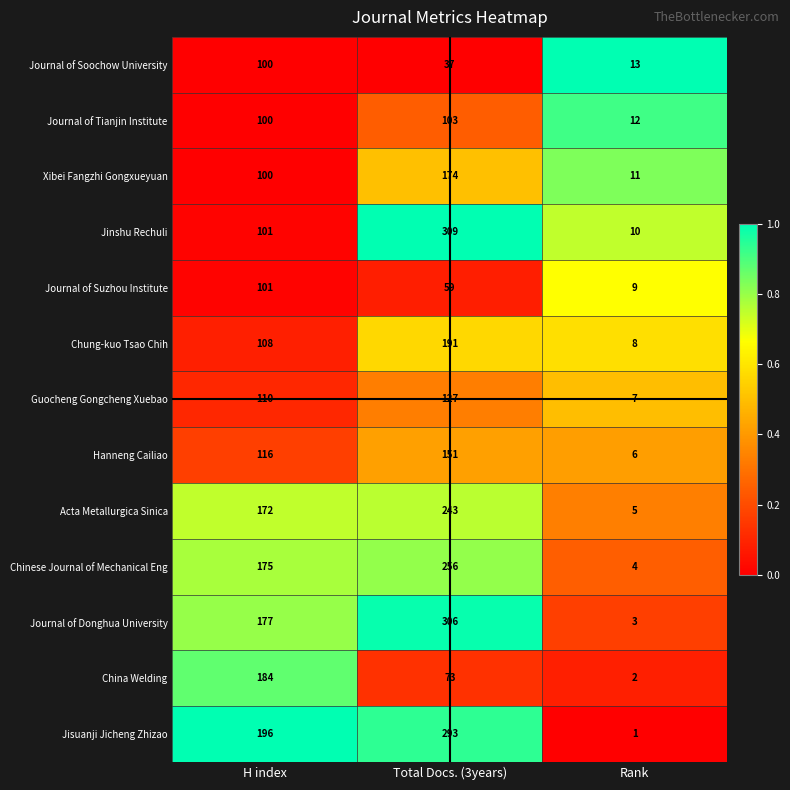

Count the Guocheng Gongcheng Xuebao values in the range 7 to 127.

3